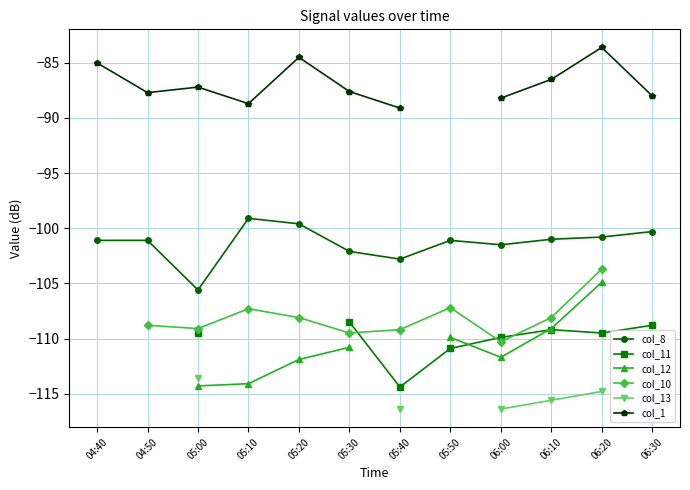

Which series has the largest range (max minus min)?

col_8